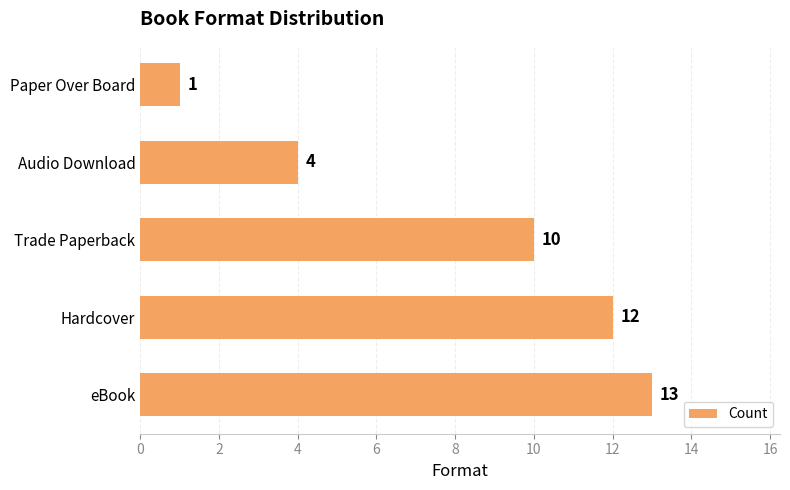

What is the difference between the maximum and minimum values?

12